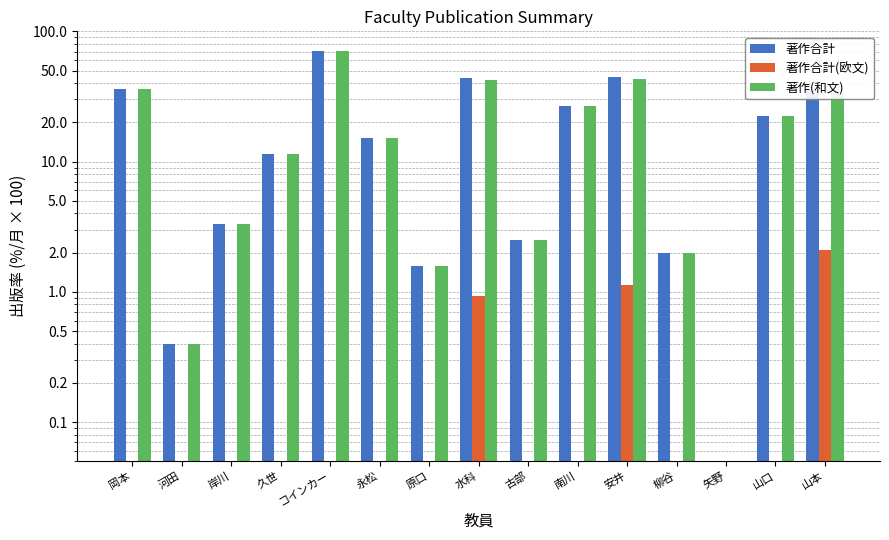

What is the difference between the maximum and minimum values in the 著作(和文) series?

70.5